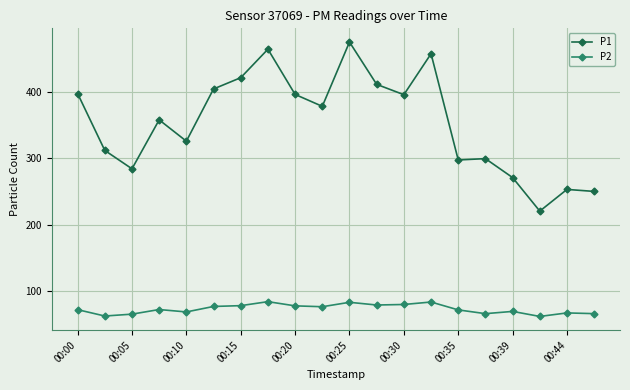

Which series has the largest total across all categories?

P1